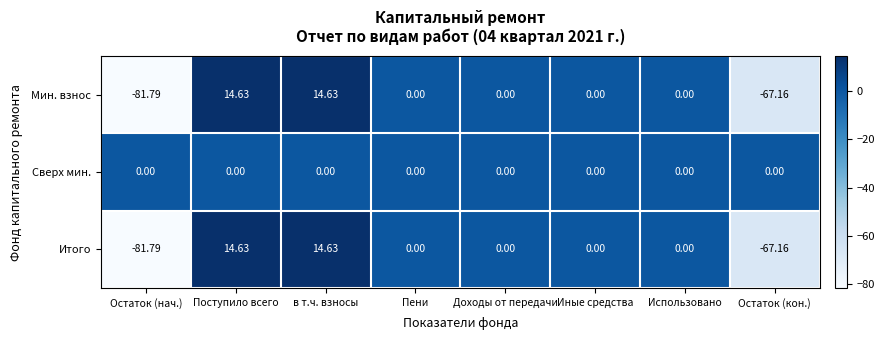

Is the value of Мин. взнос at в т.ч. взносы greater than the value of Итого at Остаток (нач.)?

Yes